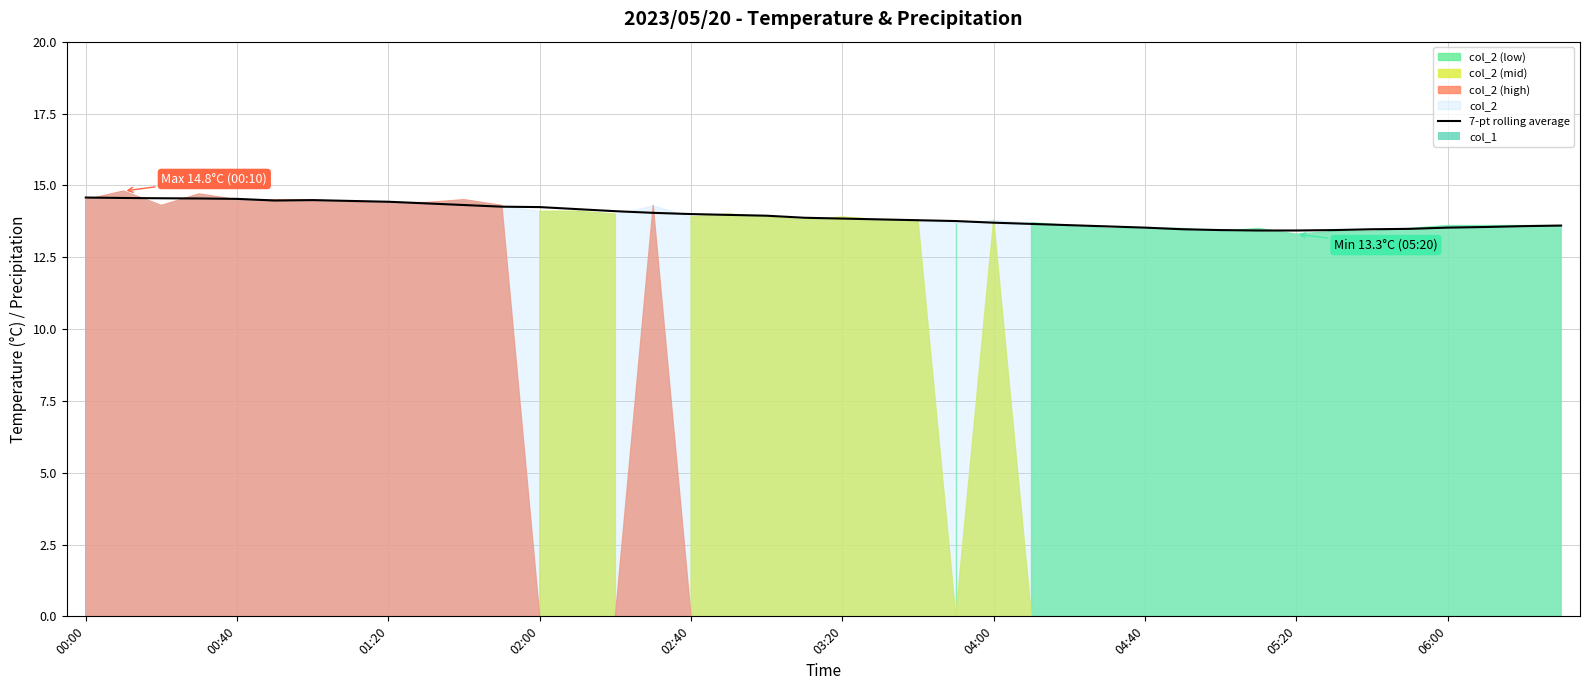

What is the highest value of the 7-pt rolling average series?

14.6